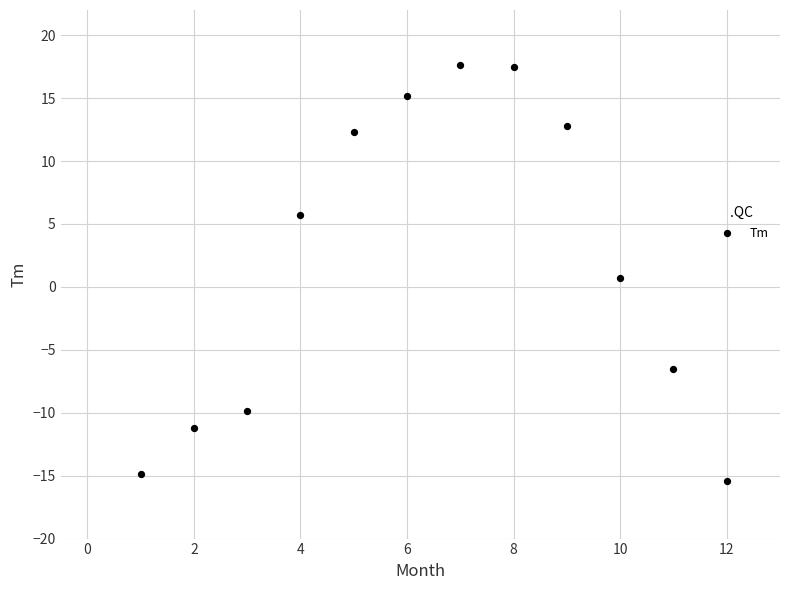

What is the average Y value?

2.0